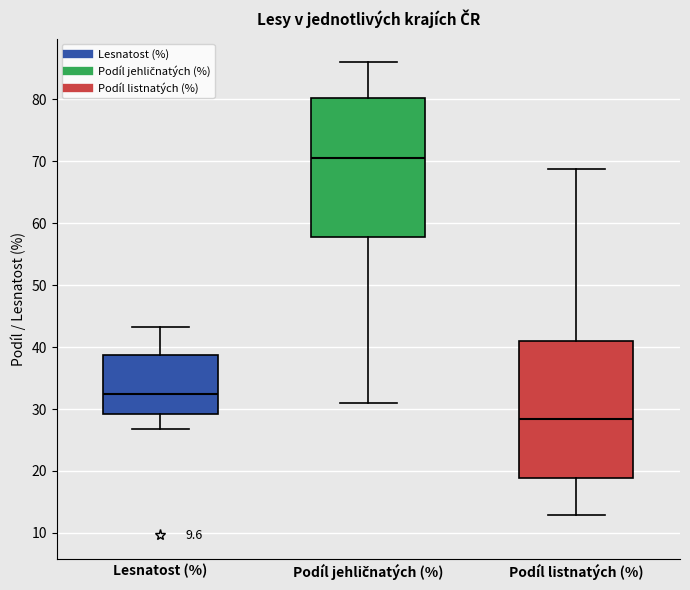

Where is the upper edge of the box for Podíl listnatých (%) on the y-axis? The values are not printed on the chart, so give them approximately, as read against the axis.

41